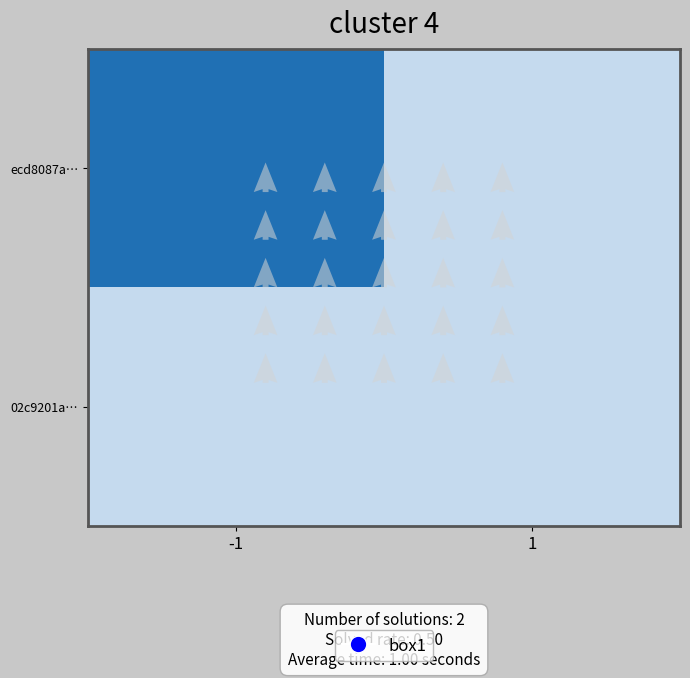

How many positive values does the ecd8087a… series have?

1